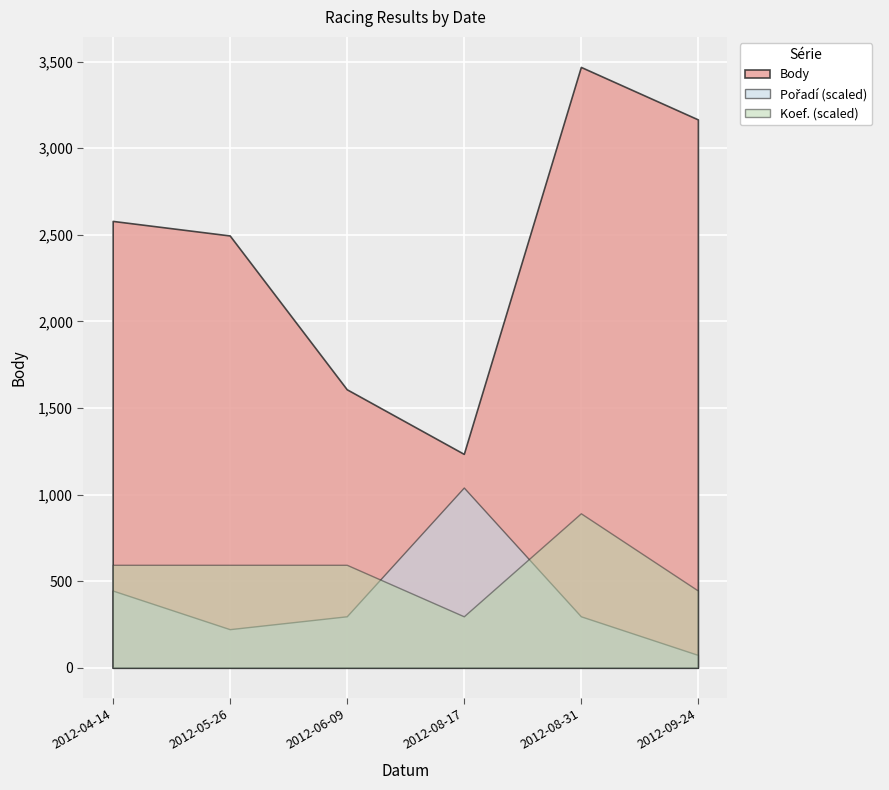

Where is Body nearest to the value 2352?

2012-05-26